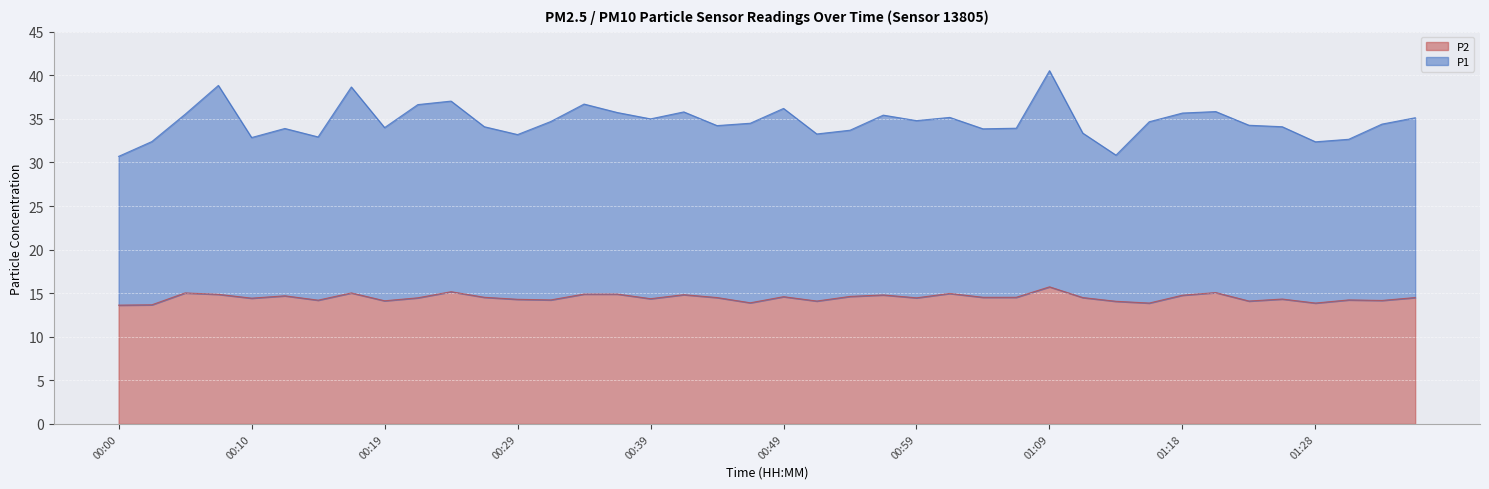

What is the total value across all series at 01:04?

48.4